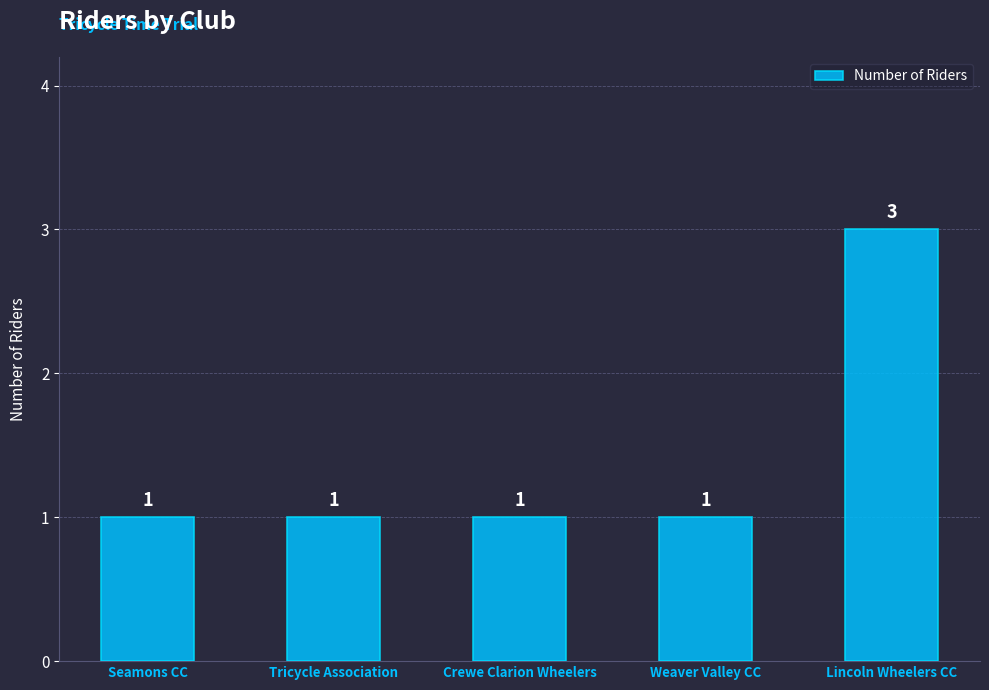

Reading left to right, list all the values displayed in this chart.

1	1	1	1	3